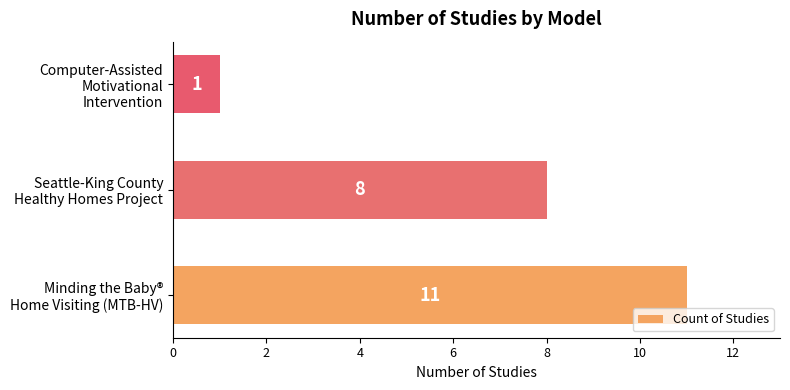

What is the sum of all values?

20